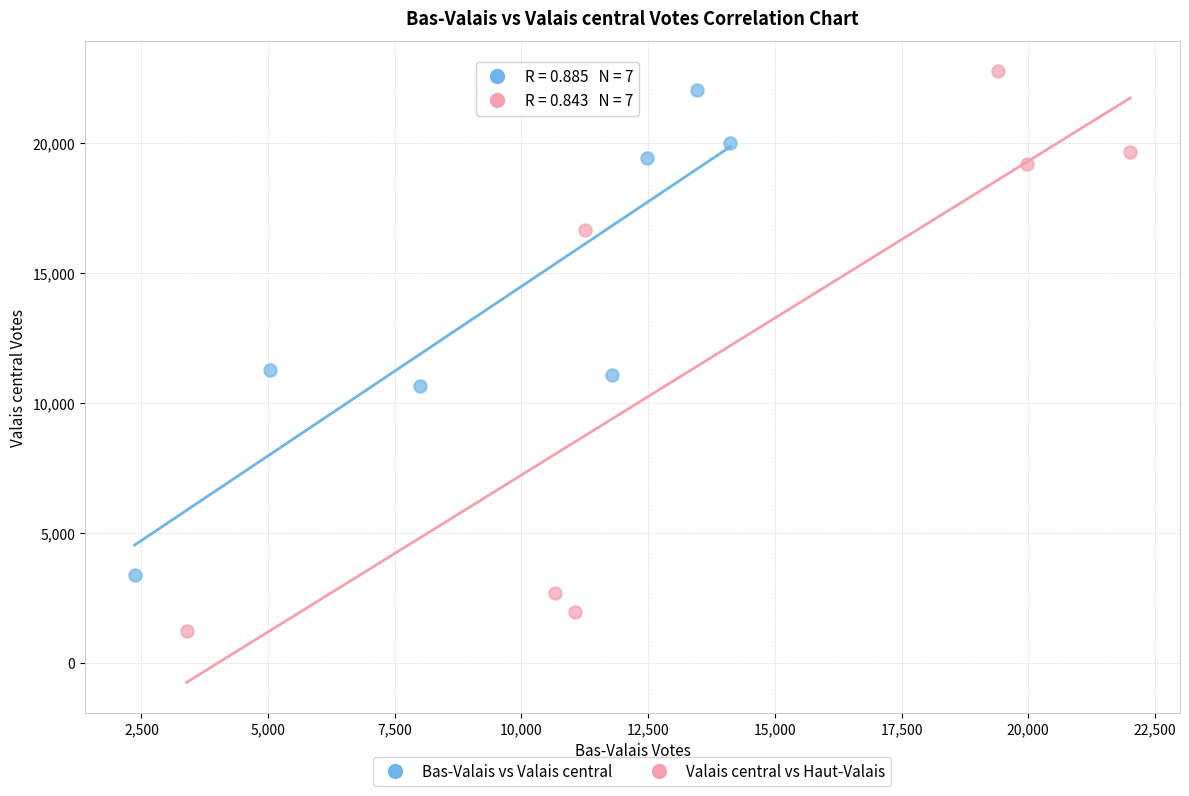

Which series contains the lowest Y value?

Valais central vs Haut-Valais